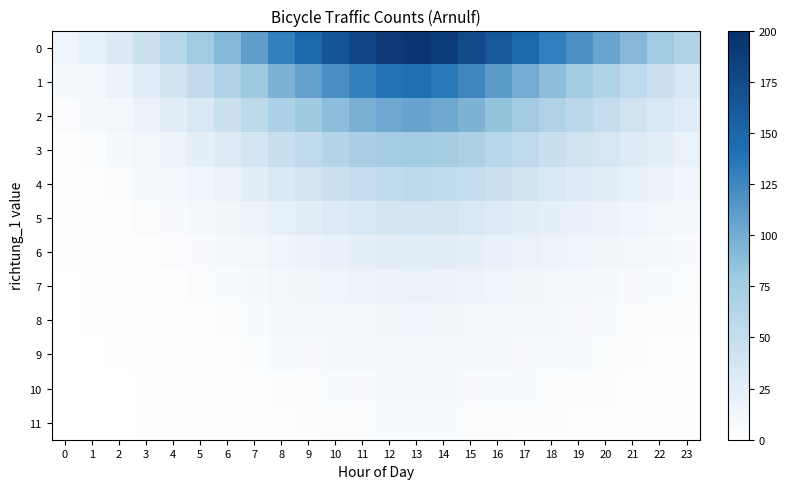

Reading right to left, extract all data points from this chart.

0: 23=65	22=78	21=92	20=105	19=118	18=132	17=148	16=162	15=175	14=188	13=195	12=190	11=178	10=165	9=148	8=130	7=110	6=92	5=78	4=62	3=45	2=31	1=22	0=15
1: 23=36	22=45	21=55	20=65	19=76	18=88	17=100	16=112	15=125	14=135	13=140	12=138	11=130	10=120	9=108	8=95	7=80	6=65	5=52	4=40	3=28	2=18	1=12	0=8
2: 23=28	22=35	21=42	20=50	19=58	18=67	17=76	16=85	15=95	14=102	13=106	12=103	11=97	10=89	9=79	8=68	7=56	6=45	5=35	4=26	3=18	2=12	1=8	0=5
3: 23=20	22=25	21=30	20=36	19=42	18=48	17=55	16=62	15=69	14=74	13=77	12=75	11=70	10=63	9=55	8=47	7=38	6=30	5=23	4=17	3=12	2=8	1=5	0=3
4: 23=14	22=18	21=22	20=26	19=30	18=35	17=40	16=45	15=50	14=54	13=56	12=54	11=50	10=45	9=39	8=33	7=26	6=20	5=15	4=11	3=8	2=5	1=3	0=2
5: 23=10	22=12	21=15	20=18	19=21	18=24	17=27	16=30	15=34	14=37	13=38	12=37	11=34	10=30	9=26	8=22	7=17	6=13	5=10	4=7	3=5	2=3	1=2	0=1
6: 23=7	22=9	21=11	20=13	19=15	18=17	17=19	16=21	15=24	14=26	13=27	12=26	11=24	10=21	9=18	8=15	7=12	6=9	5=7	4=5	3=3	2=2	1=1	0=1
7: 23=5	22=6	21=7	20=9	19=10	18=12	17=13	16=15	15=17	14=18	13=19	12=18	11=17	10=15	9=13	8=11	7=8	6=6	5=5	4=3	3=2	2=1	1=1	0=0
8: 23=4	22=4	21=5	20=6	19=7	18=9	17=10	16=11	15=12	14=13	13=14	12=13	11=12	10=11	9=9	8=8	7=6	6=4	5=3	4=2	3=2	2=1	1=1	0=0
9: 23=3	22=3	21=4	20=5	19=6	18=6	17=7	16=8	15=9	14=10	13=10	12=10	11=9	10=8	9=7	8=6	7=4	6=3	5=2	4=2	3=1	2=1	1=0	0=0
10: 23=2	22=3	21=3	20=4	19=4	18=5	17=6	16=6	15=7	14=8	13=8	12=8	11=7	10=6	9=5	8=4	7=3	6=2	5=2	4=1	3=1	2=0	1=0	0=0
11: 23=2	22=2	21=2	20=3	19=3	18=4	17=4	16=5	15=5	14=6	13=6	12=6	11=5	10=5	9=4	8=3	7=2	6=2	5=1	4=1	3=1	2=0	1=0	0=0